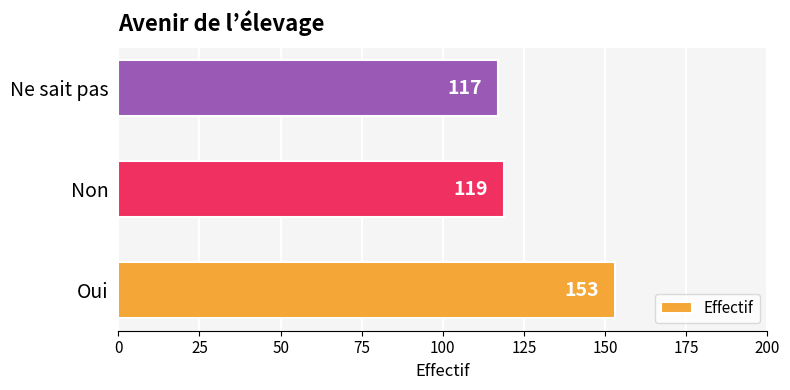

At which label is the value closest to 135?

Non